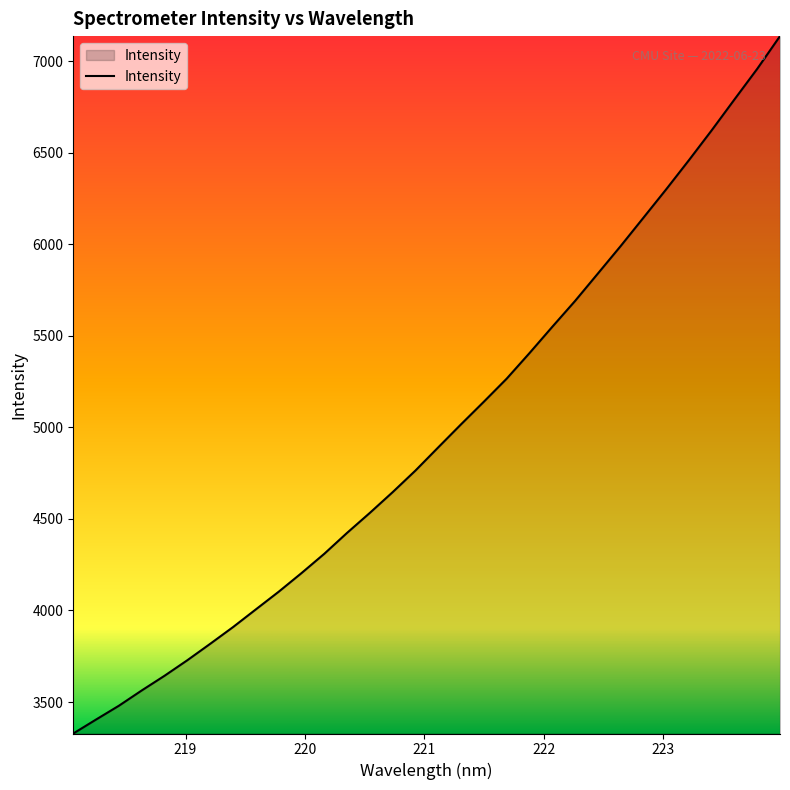

What is the greatest value displayed?

7137.3